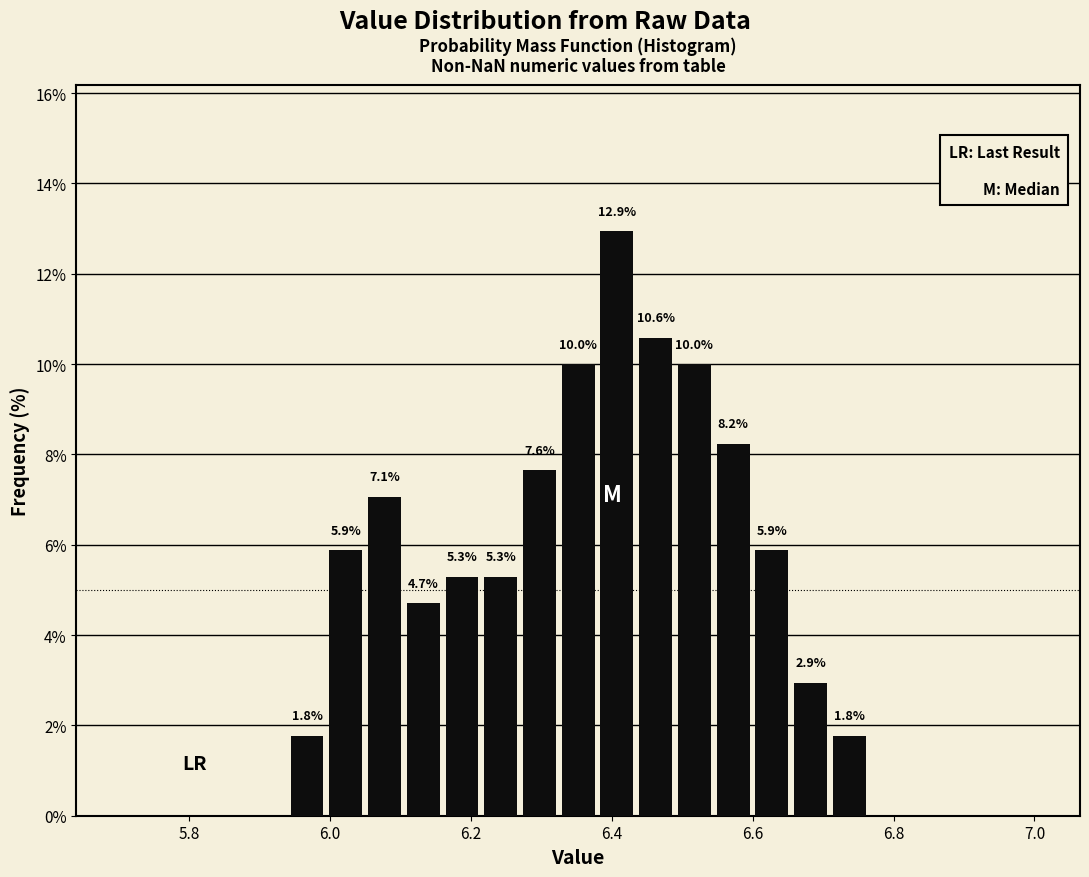

Read against the x-axis, roughly where is the centre of the tallest bar?

6.40